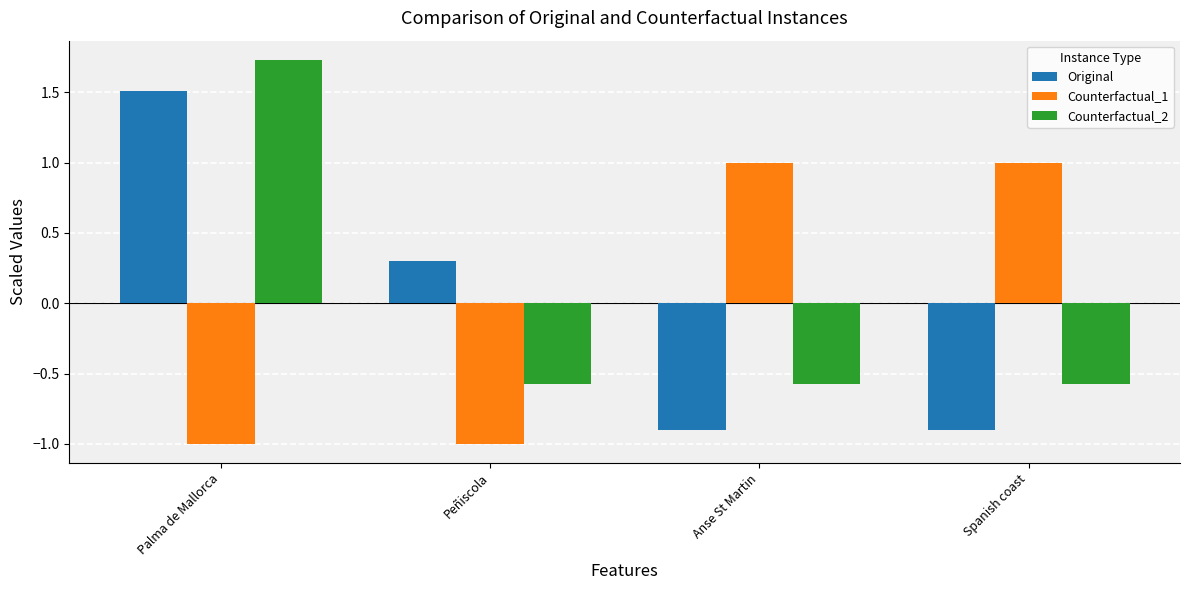

What is the label of the 1st bar from the right?

Spanish coast